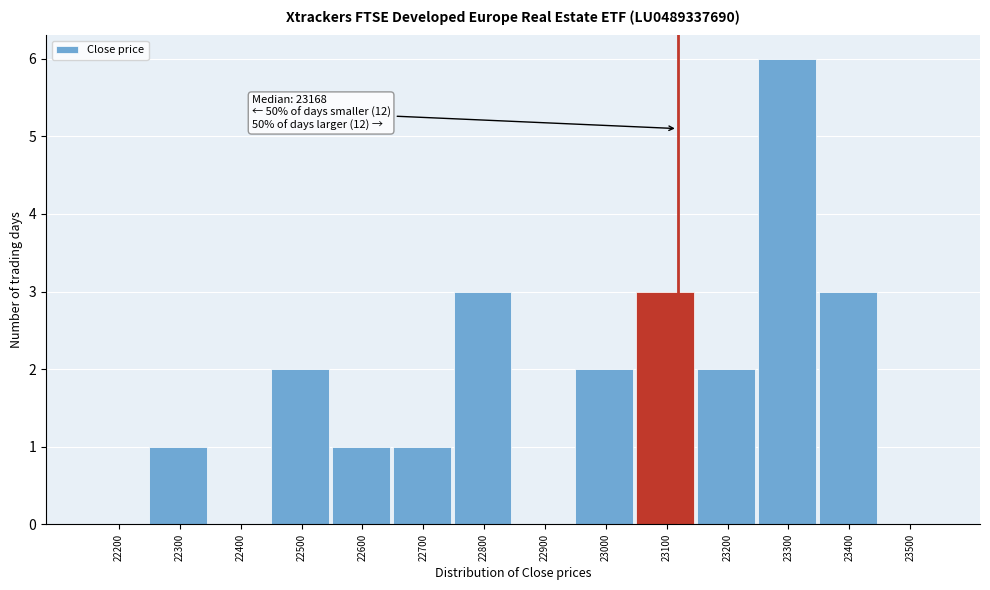

Reading left to right, extract all data points from this chart.

22200=0	22300=1	22400=0	22500=2	22600=1	22700=1	22800=3	22900=0	23000=2	23100=3	23200=2	23300=6	23400=3	23500=0